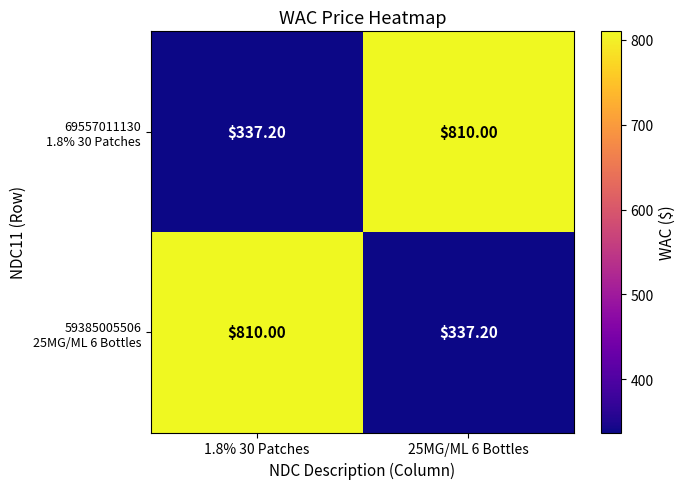

What is the total value across all series at 25MG/ML 6 Bottles?

1147.2